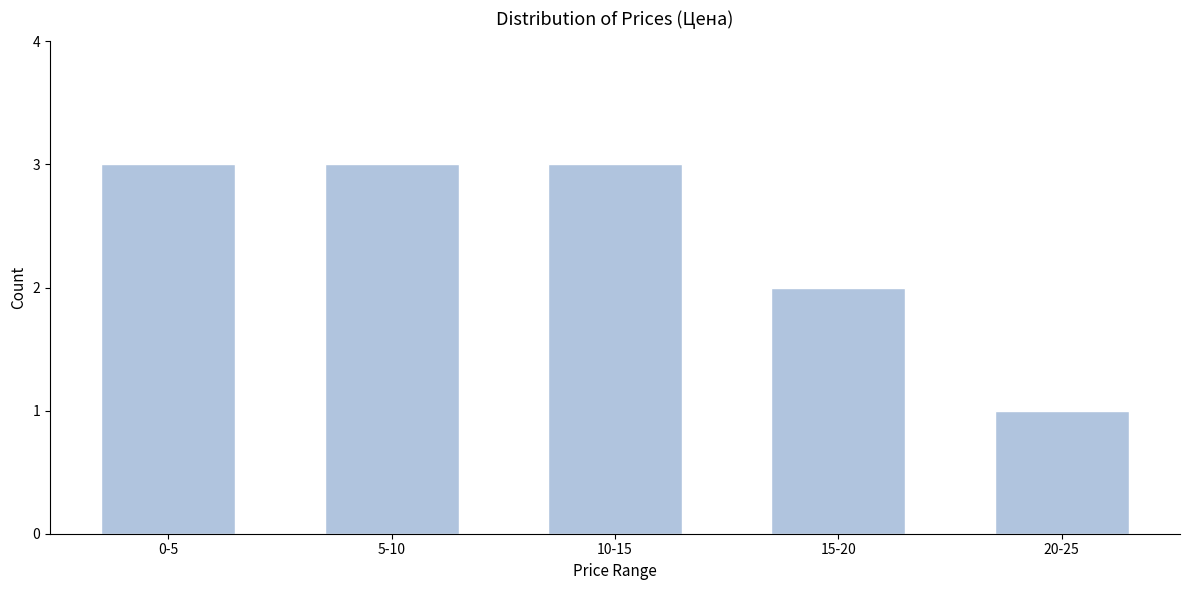

Reading left to right, transcribe all the data shown in this chart.

0-5=3	5-10=3	10-15=3	15-20=2	20-25=1